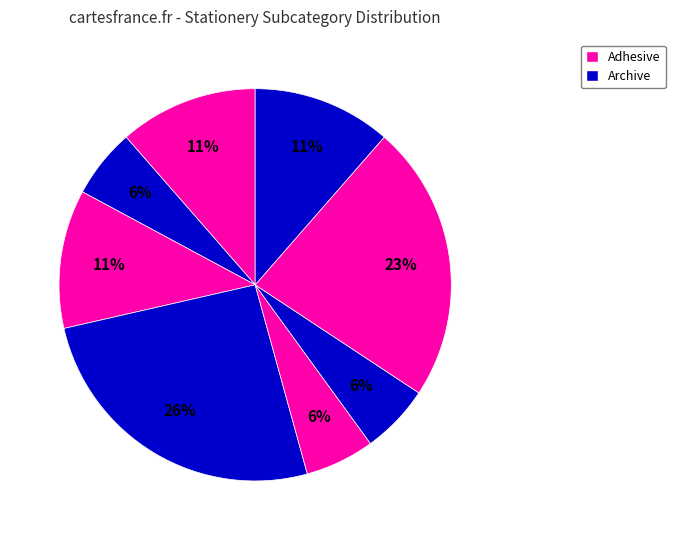

Count the number of slices in the pie.

8